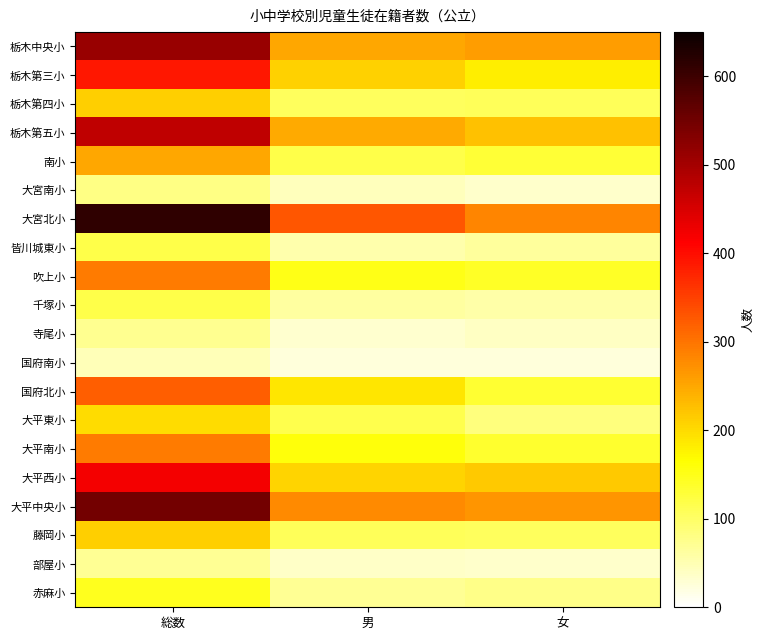

Which series has the widest spread of values?

大宮北小